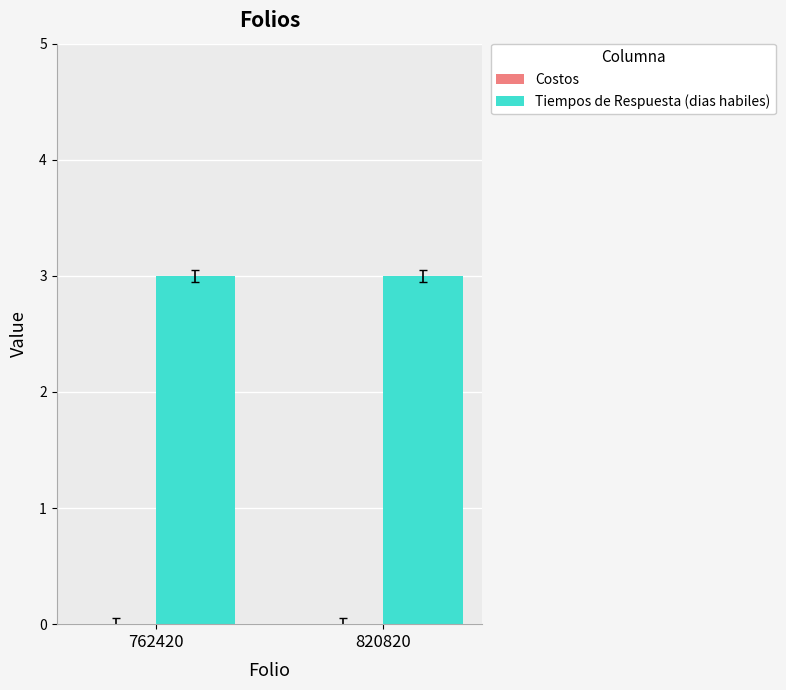

How many bars are there in total?

4